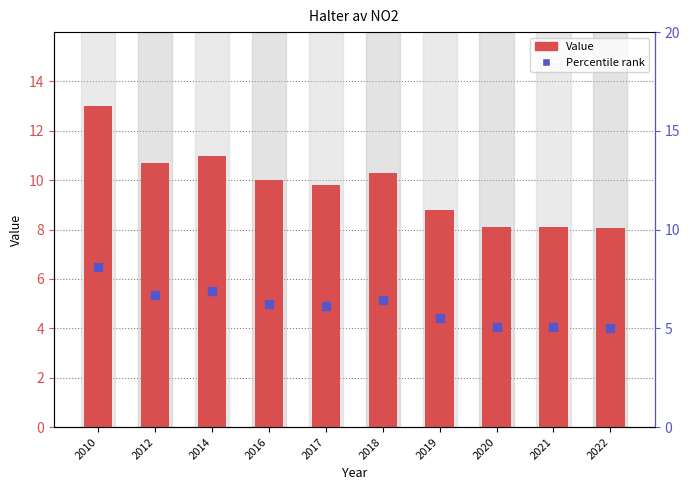

What is the ratio of the value at 2012 to the value at 2022?

1.3